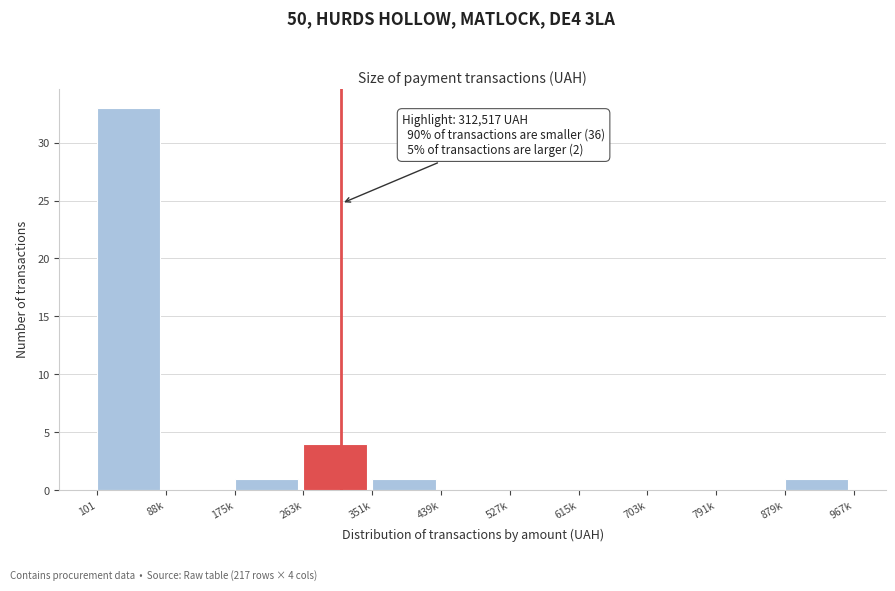

Reading left to right, extract all data points from this chart.

101=33	88k=0	175k=1	263k=4	351k=1	439k=0	527k=0	615k=0	703k=0	791k=0	879k=1